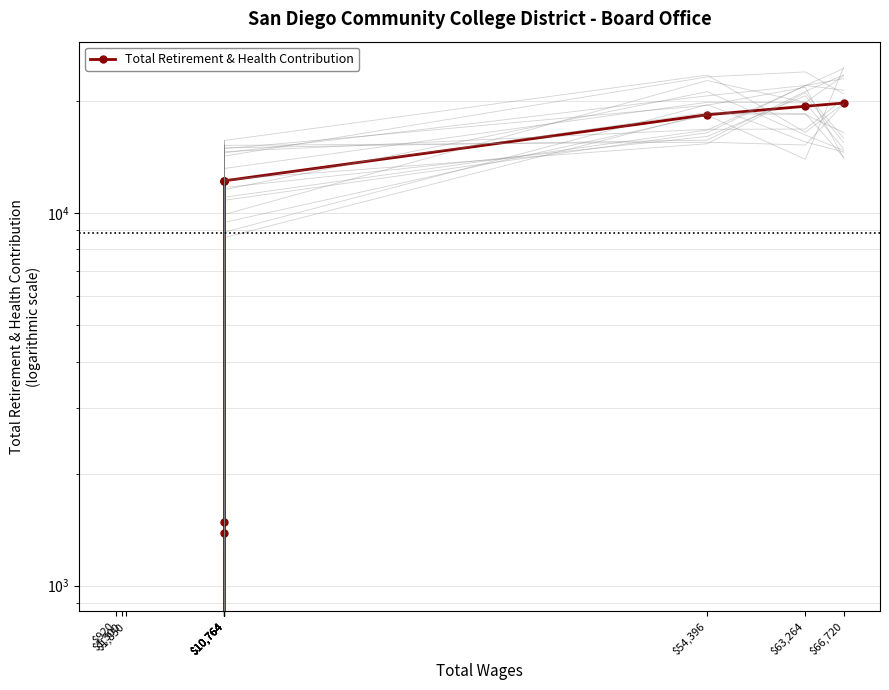

What is the change in value from $10,764 to $63,264?

+7158